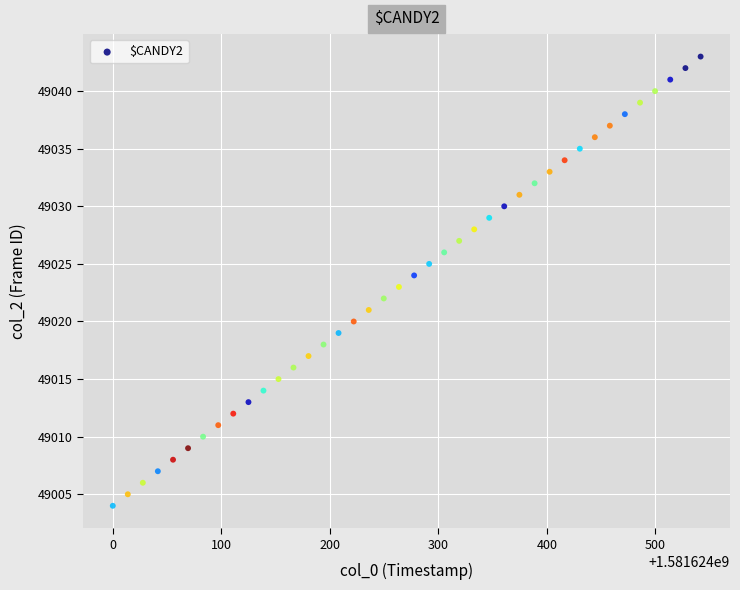

What is the range of Y values (max minus min)?

39